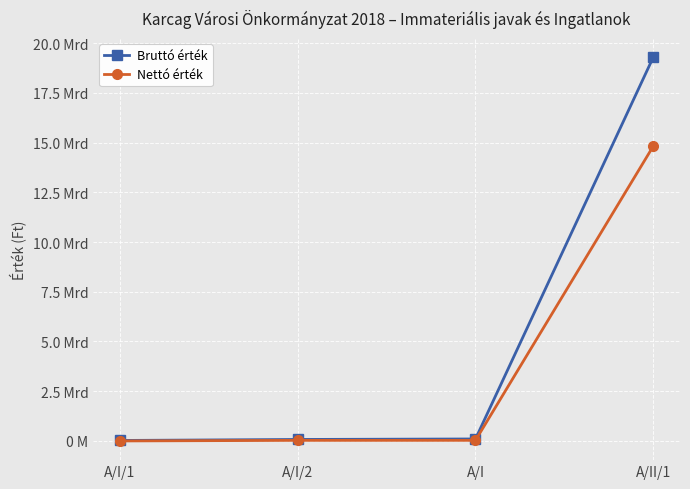

At which label does Nettó érték first exceed 30826855?

A/II/1